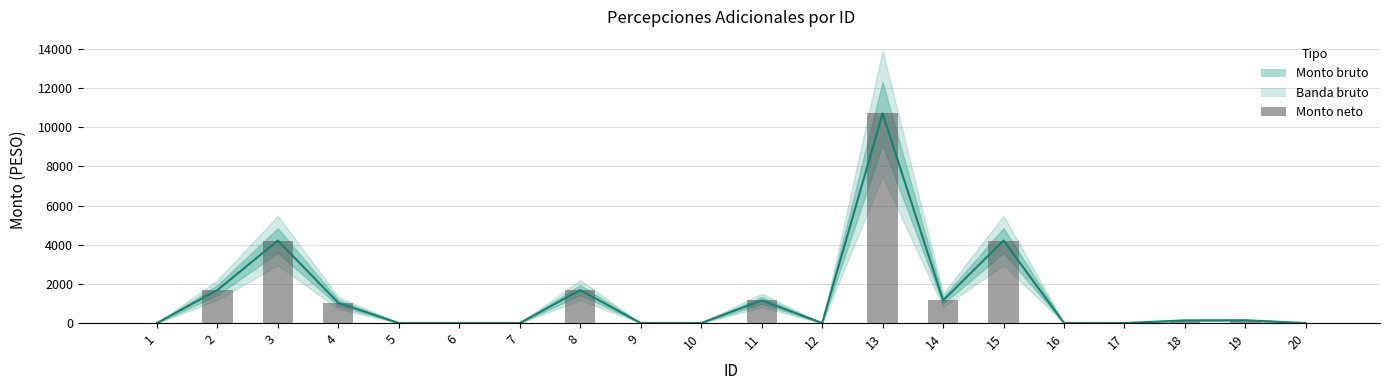

Is the value of Monto bruto (línea) at 20 greater than the value of Monto neto at 18?

No